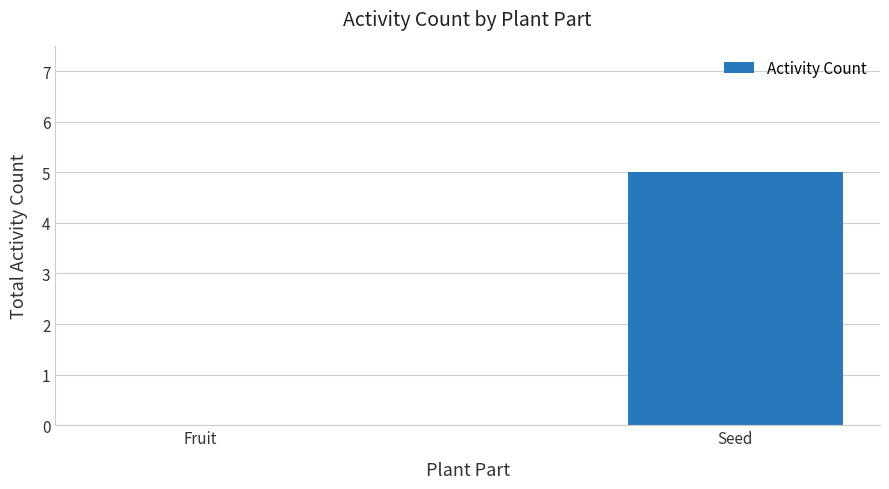

What is the sum of the values at Fruit and Seed?

5